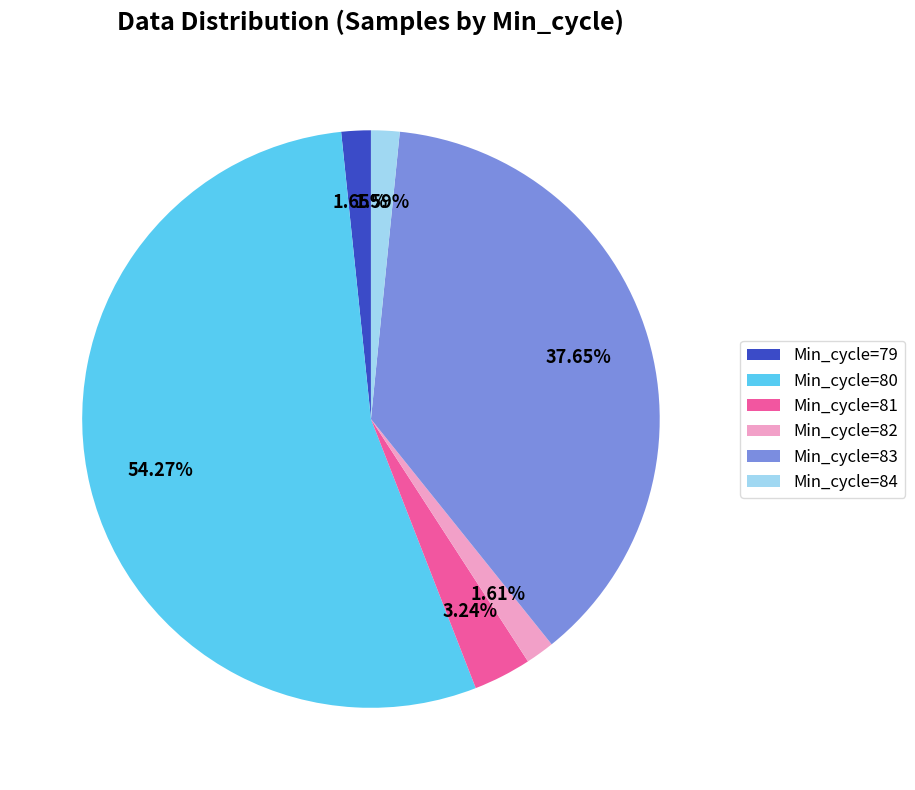

Which has a higher value, Min_cycle=82 or Min_cycle=83?

Min_cycle=83